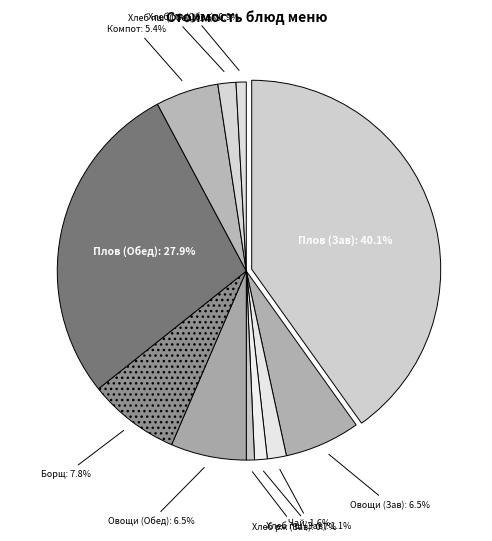

Do Овощи соленые/свежие (Обед) and Плов из птицы (Завтрак) together represent more than half of the pie?

No